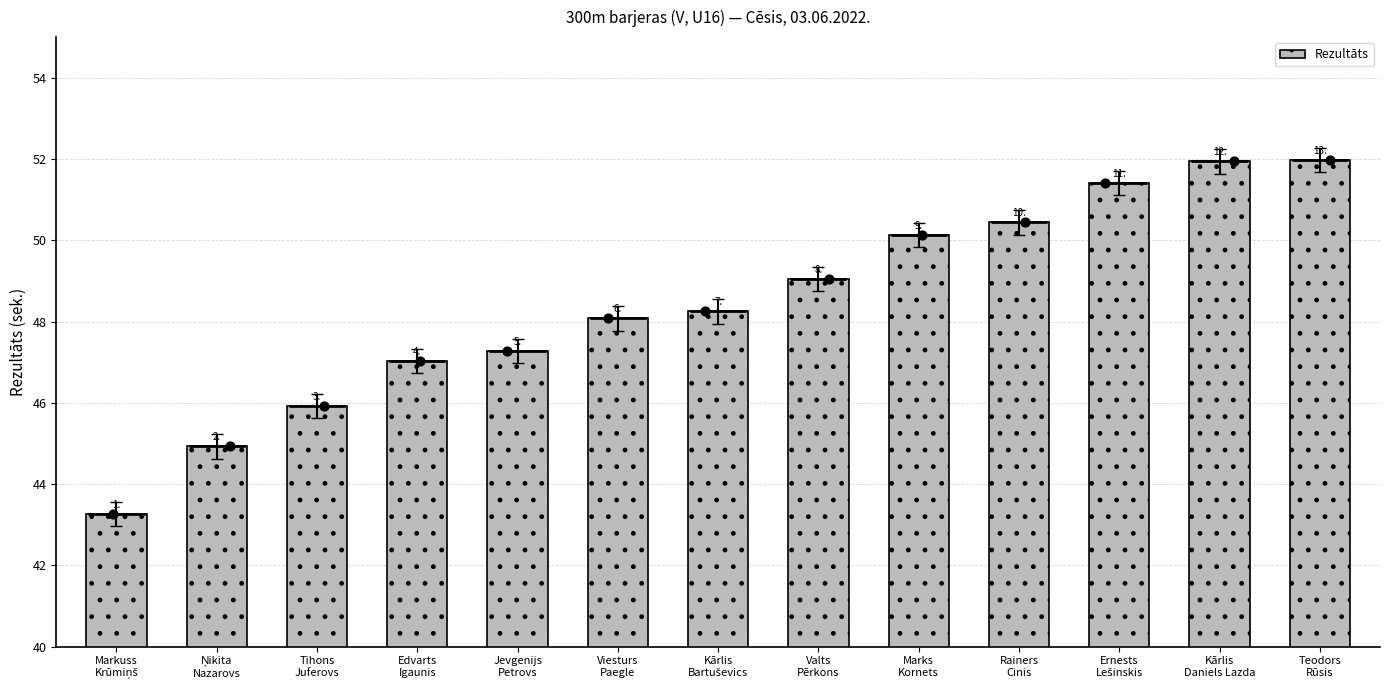

Which has a higher value, Tihons
Juferovs or Ņikita
Nazarovs?

Tihons
Juferovs